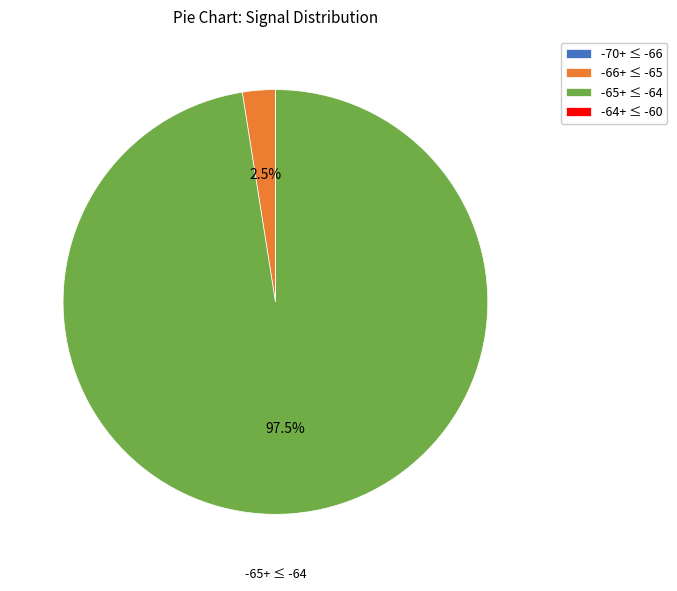

What is the largest slice in the pie chart?

-65+ ≤ -64